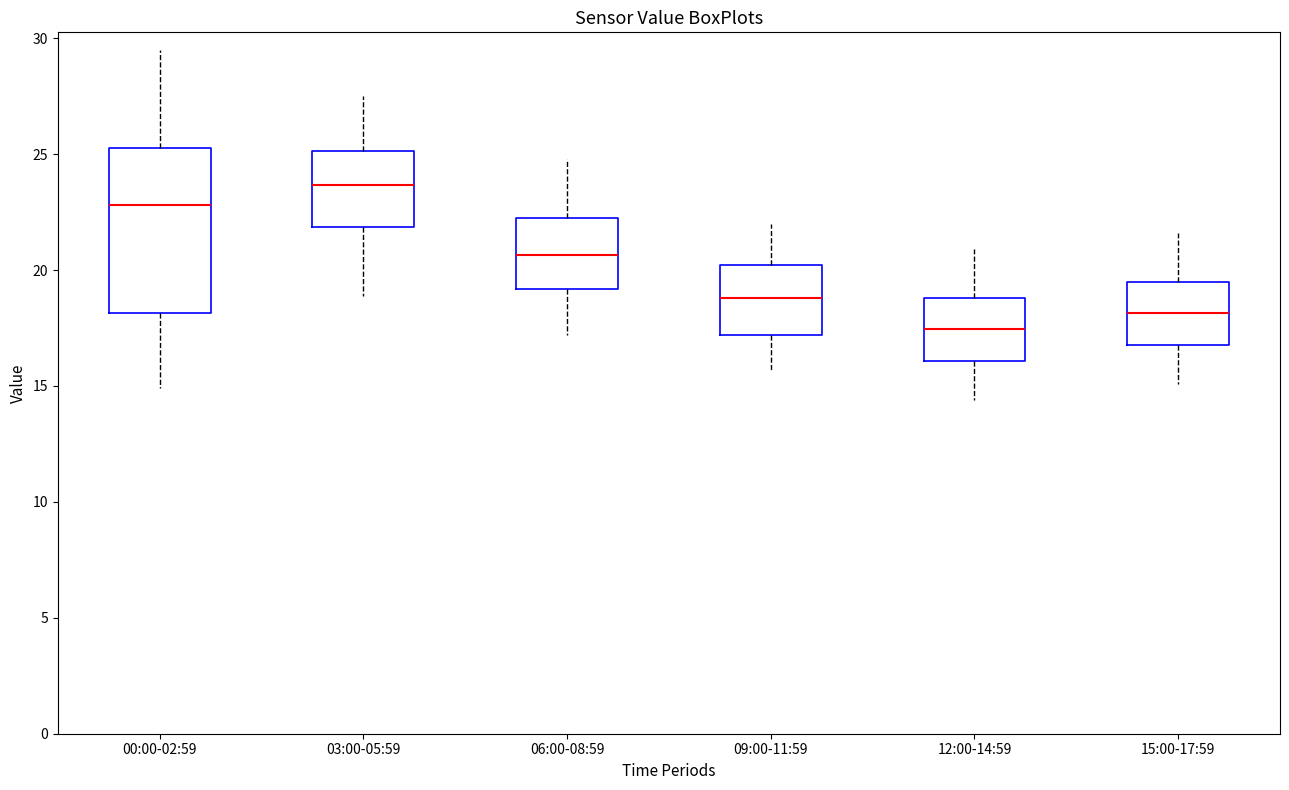

Which box is the tallest, from its lower edge to its upper edge?

00:00-02:59